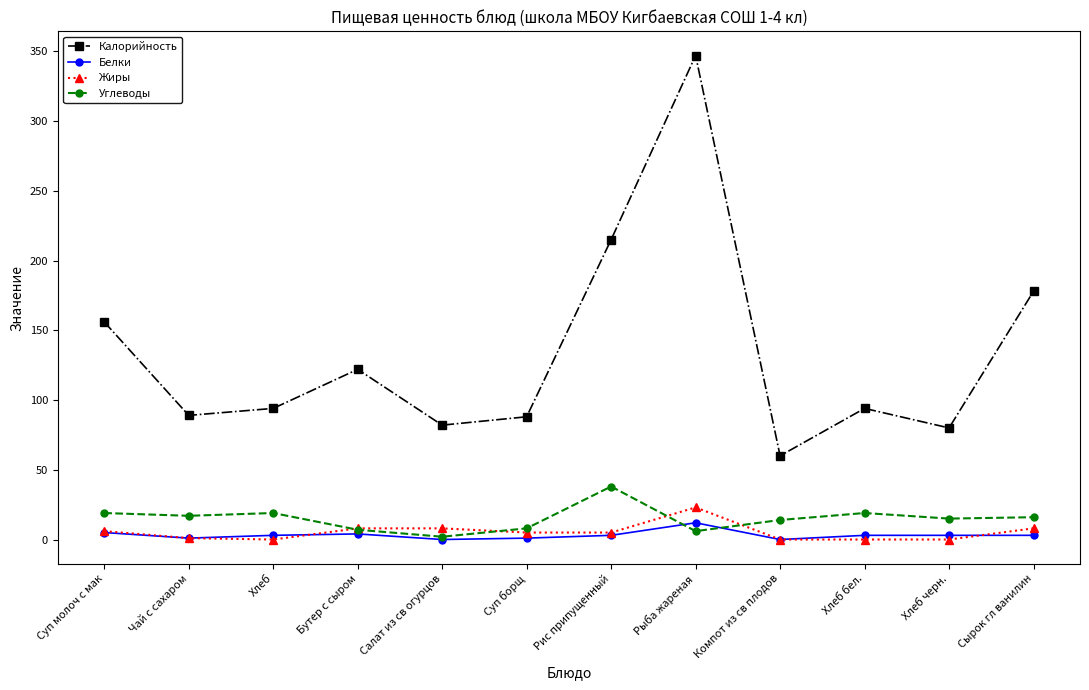

True or false: Белки has a value of 3 at Рис припущенный.

True